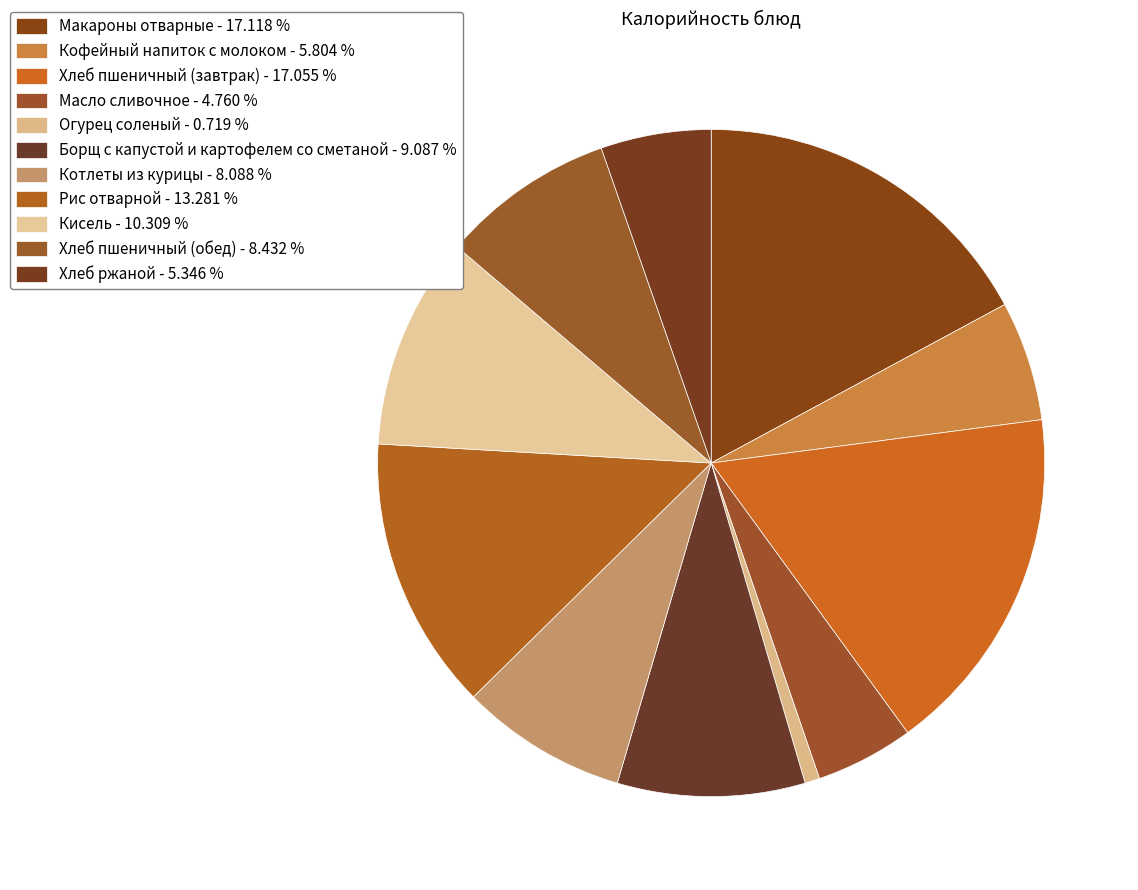

True or false: Хлеб пшеничный (завтрак) accounts for 32% of the total.

False